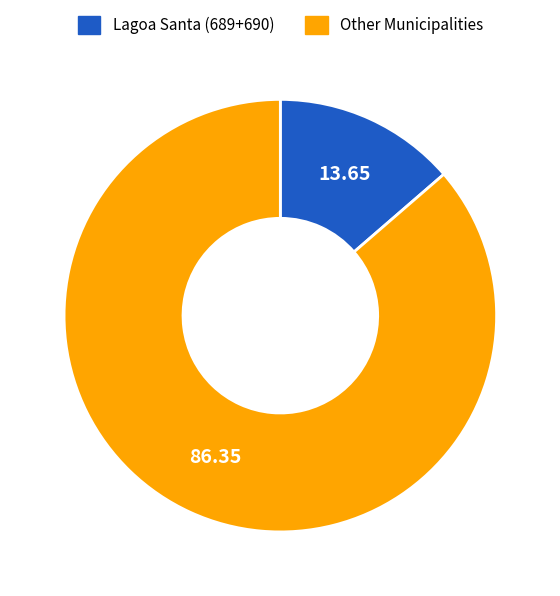

Does any single category account for the majority?

Yes